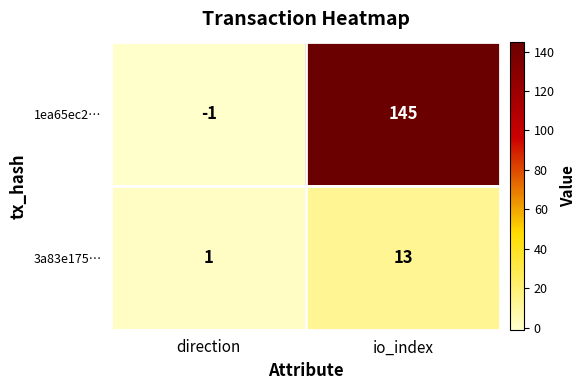

At which category does the chart reach its minimum across all series?

direction